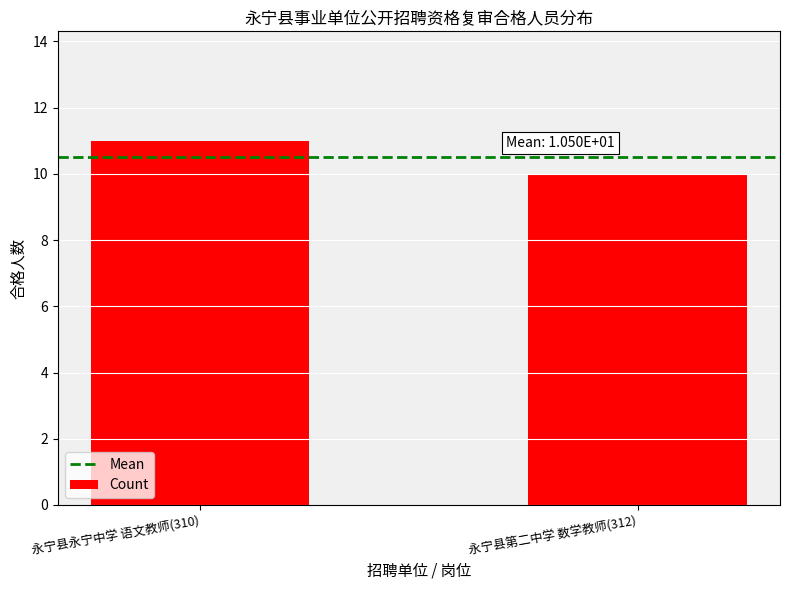

Between 永宁县永宁中学 语文教师(310) and 永宁县第二中学 数学教师(312), which is larger?

永宁县永宁中学 语文教师(310)